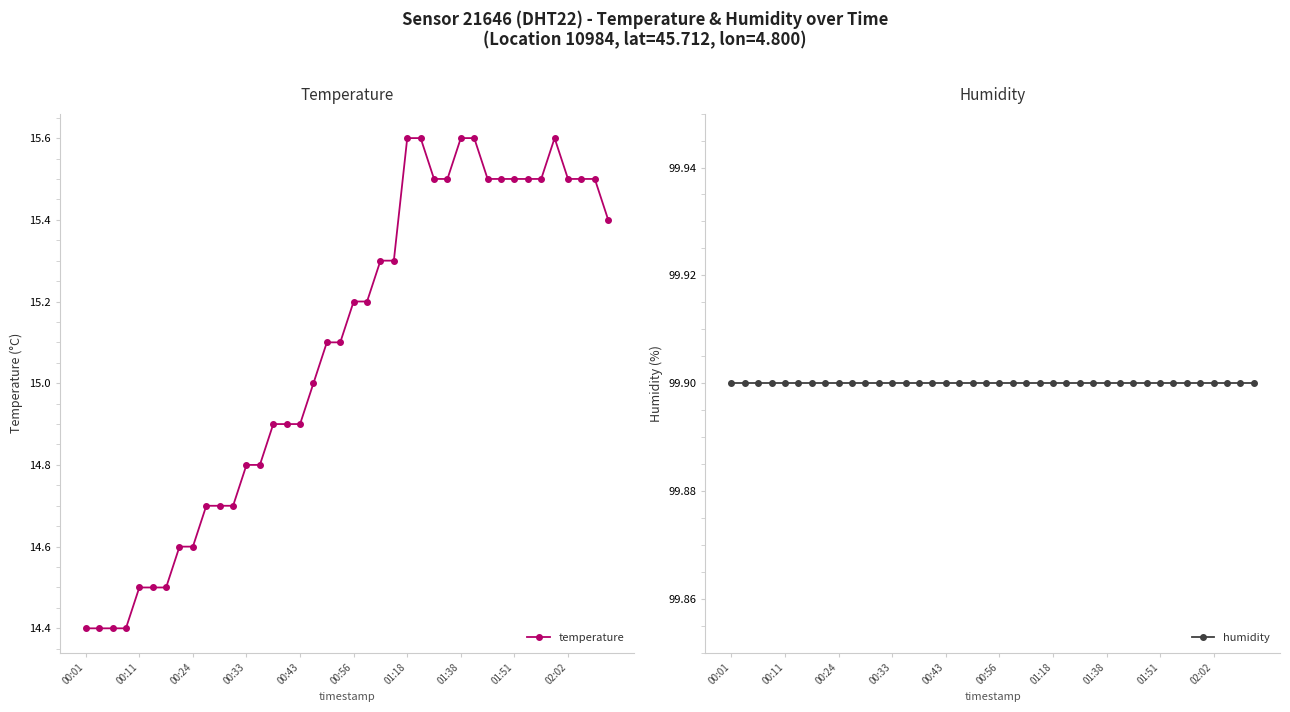

Is it true that temperature equals 14.9 at 00:43?

True